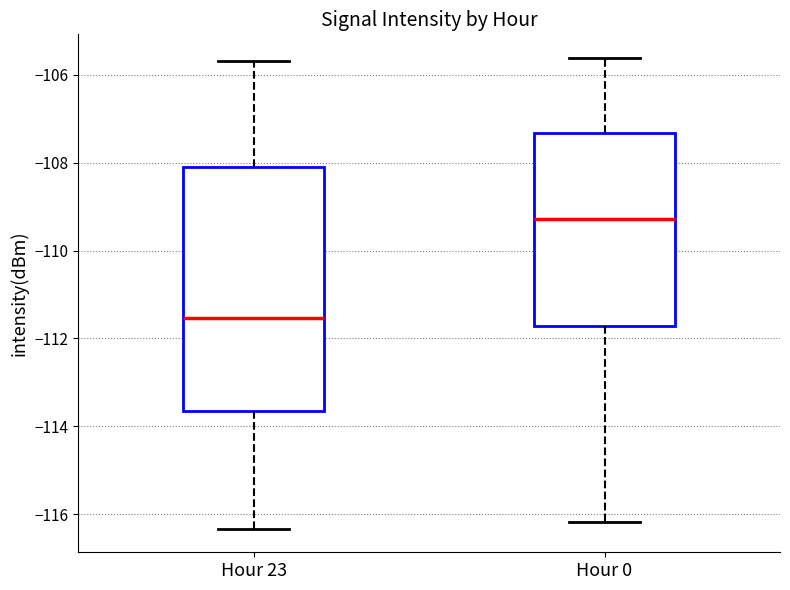

Which box has the lowest median line?

Hour 23